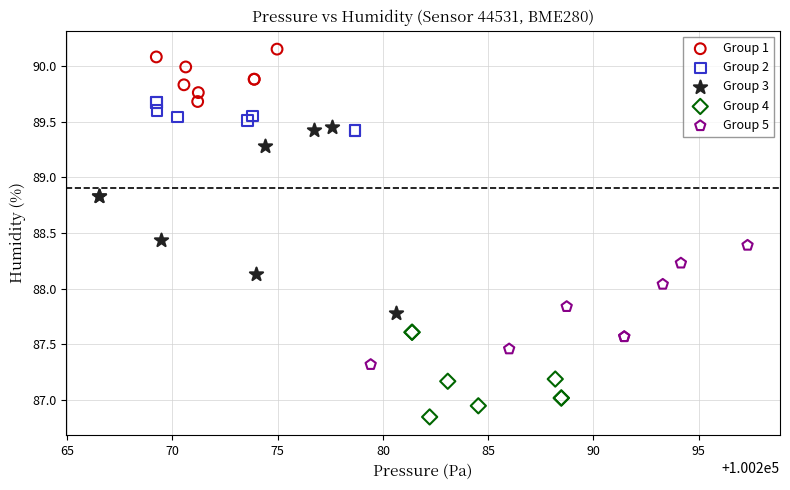

Which series has the largest Y range (max minus min)?

Group 3